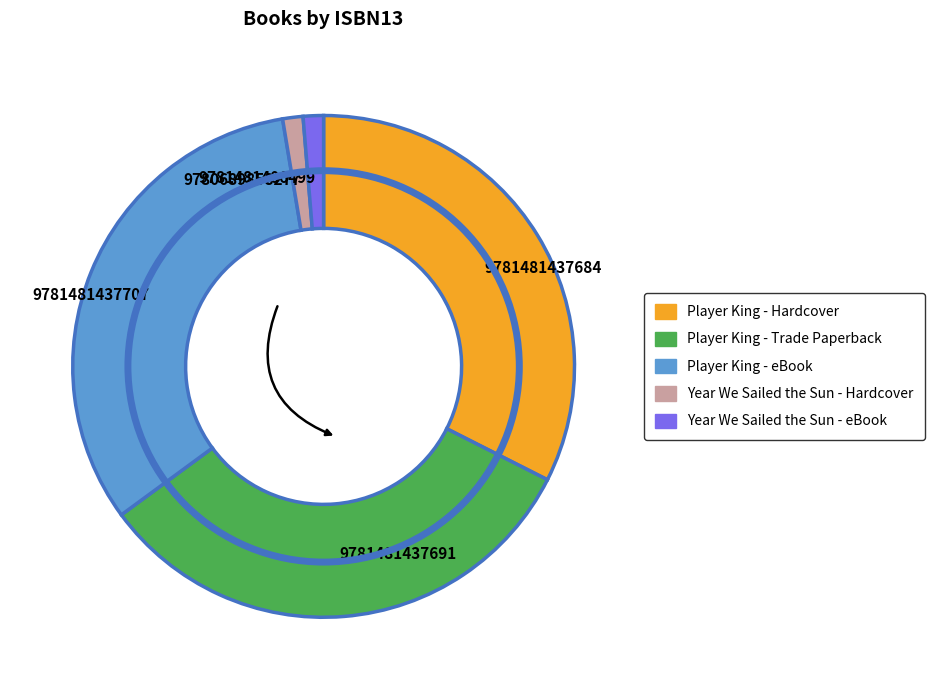

Is there any slice that represents more than half of the pie?

No